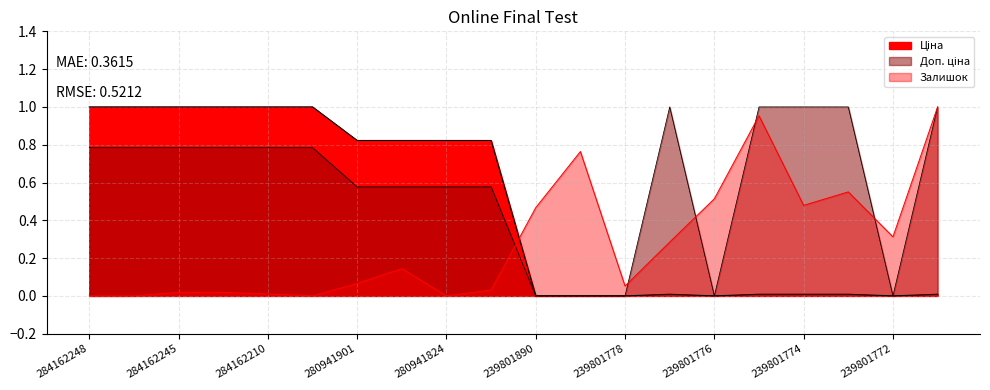

What is the value of the Ціна point at the 1st from the left?

1.0